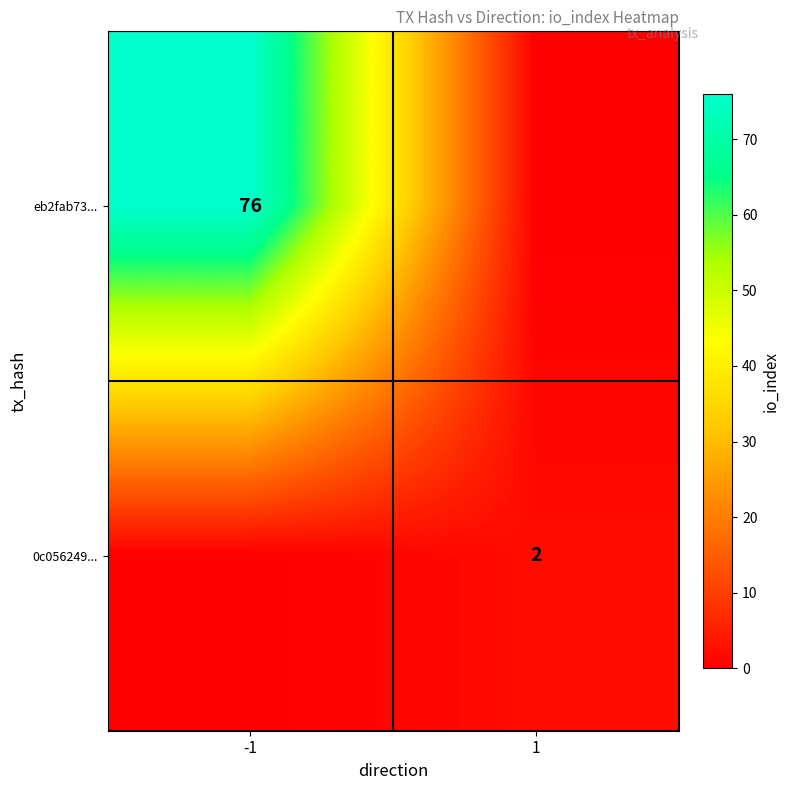

Which label corresponds to the largest value in the chart?

-1